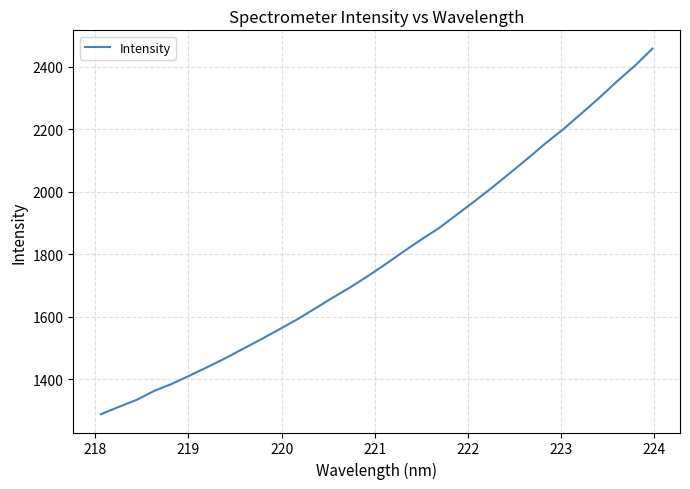

Reading left to right, transcribe all the data shown in this chart.

1287.5	1310.8	1333.3	1362.2	1385.1	1411.6	1439.0	1467.2	1497.4	1527.6	1558.6	1590.4	1625.1	1660.1	1693.7	1730.1	1768.5	1808.4	1847.0	1883.9	1927.0	1970.0	2014.4	2060.6	2107.5	2155.9	2201.1	2250.5	2300.4	2353.3	2402.9	2458.6